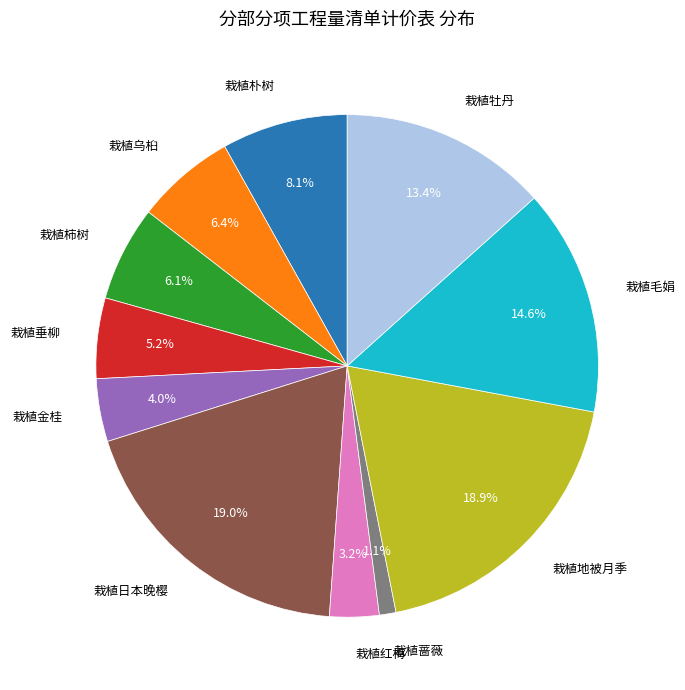

Is there a majority slice in this chart?

No